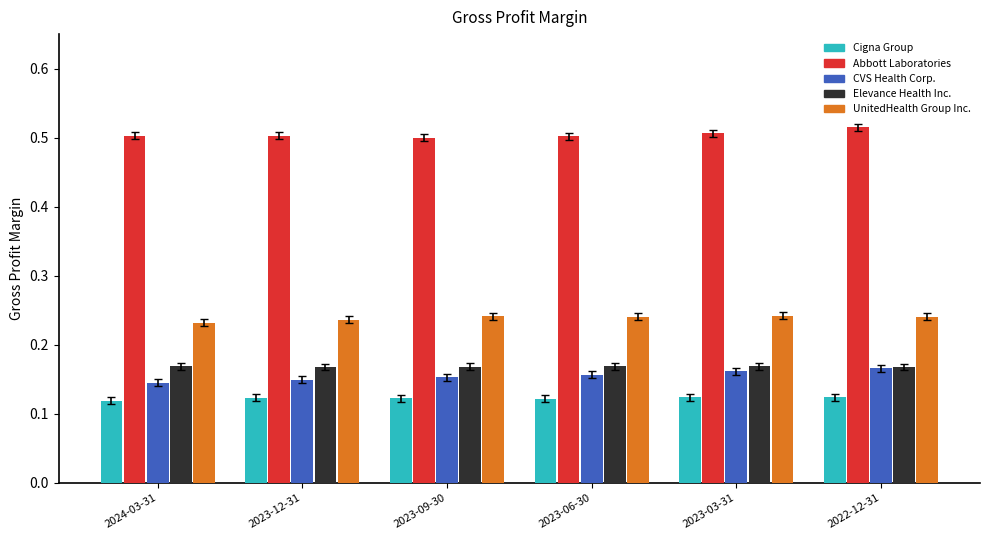

What is the sum of all CVS Health Corp. values?

0.9